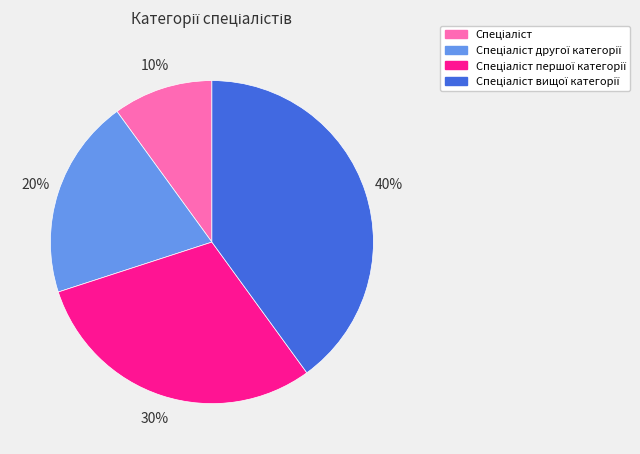

To the nearest percent, what is the average slice percentage?

25%